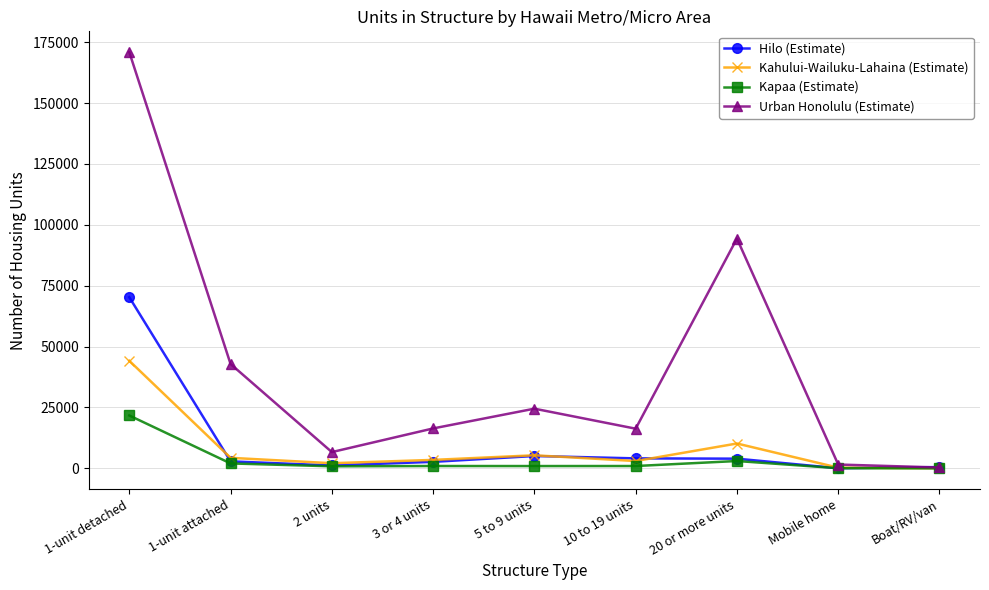

True or false: Kahului-Wailuku-Lahaina (Estimate) has more than 0 points higher than both neighbors.

True